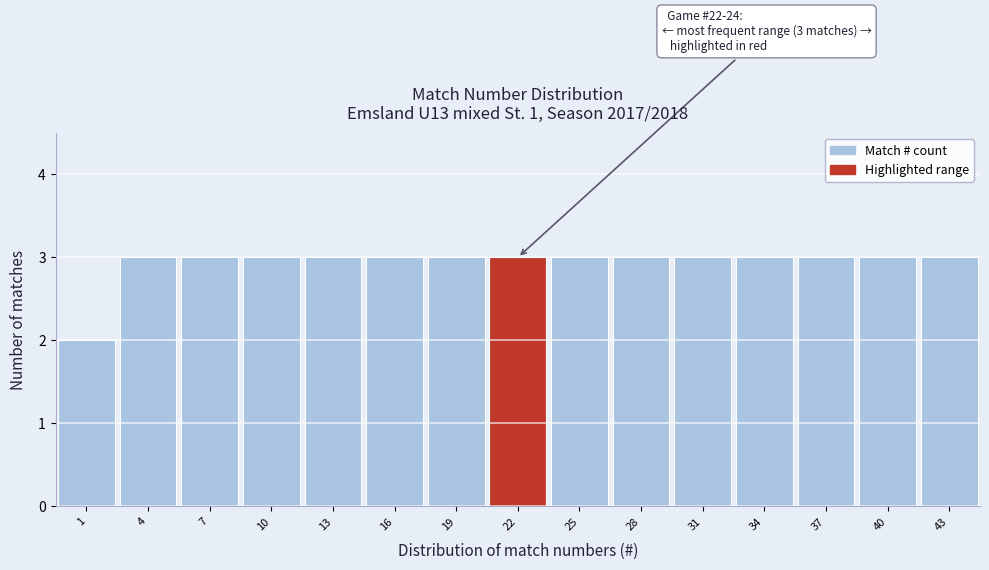

Reading left to right, extract all data points from this chart.

1=2	4=3	7=3	10=3	13=3	16=3	19=3	22=3	25=3	28=3	31=3	34=3	37=3	40=3	43=3